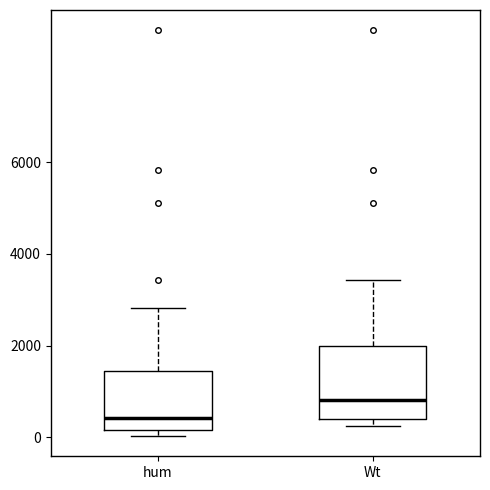

Reading left to right, read every box against the y-axis: the position of its median line, the range the box covers, and the ends of its whiskers. The values are not printed on the chart, so give them approximately, as read against the axis.

hum: median 400, box 200 to 1400, whiskers 0 to 2800
Wt: median 800, box 400 to 2000, whiskers 200 to 3400